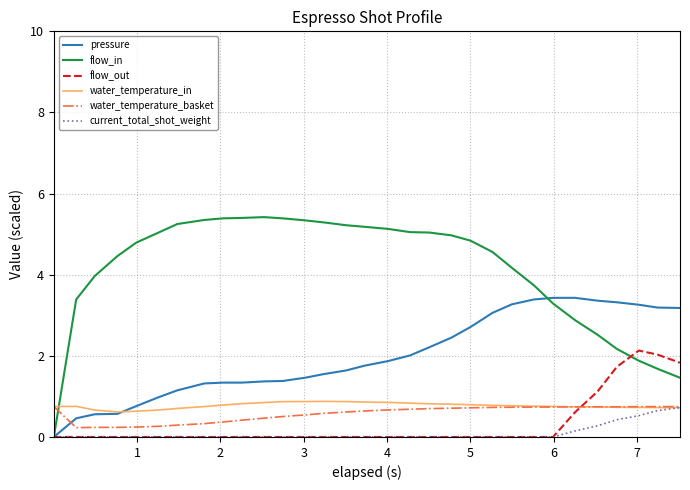

What is the maximum value for water_temperature_in?

0.9